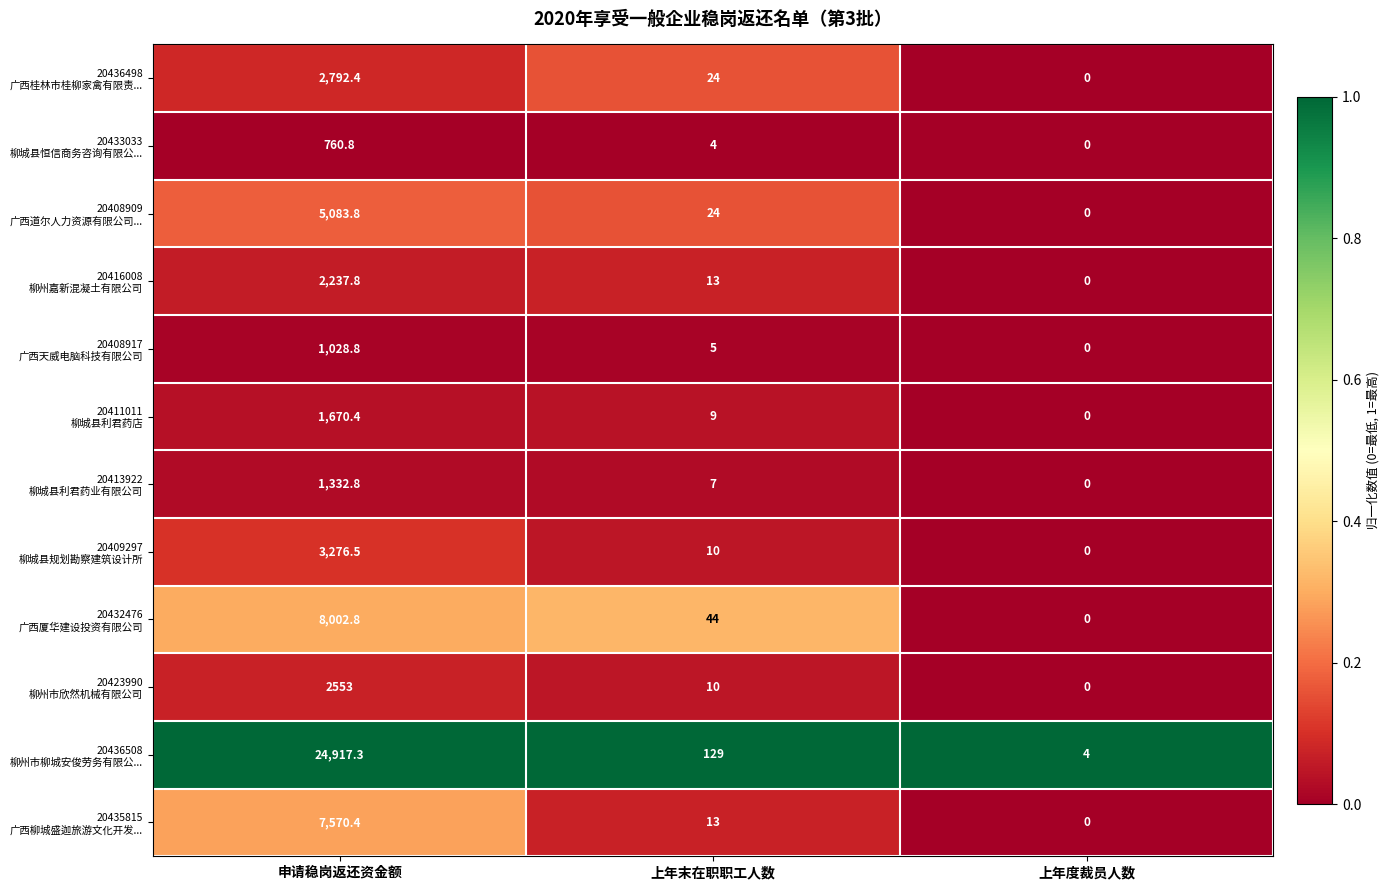

Which category has the lowest value across all series?

上年度裁员人数